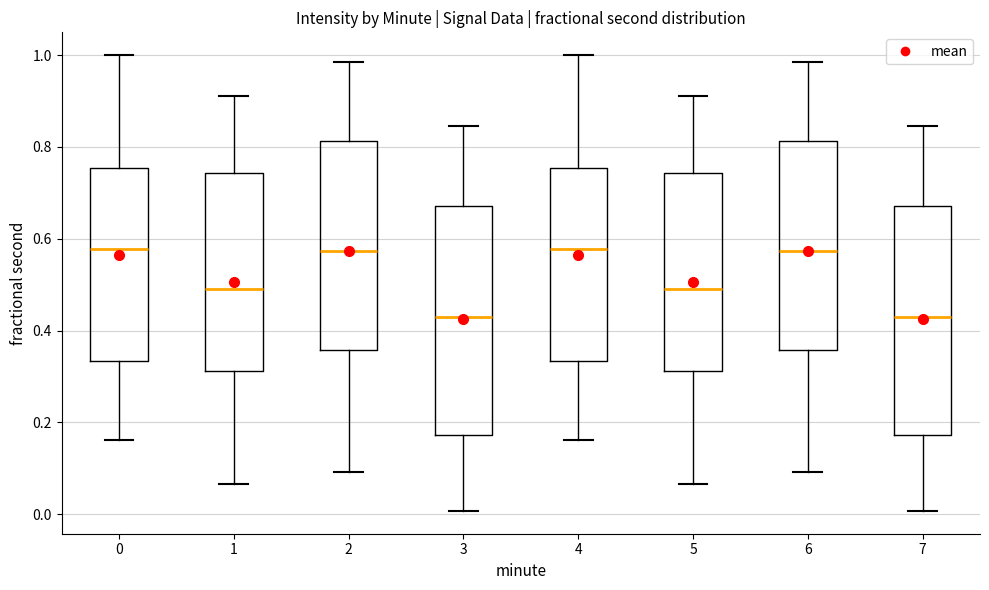

Reading left to right, read every box against the y-axis: the position of its median line, the range the box covers, and the ends of its whiskers. The values are not printed on the chart, so give them approximately, as read against the axis.

0: median 0.58, box 0.34 to 0.76, whiskers 0.16 to 1.00
1: median 0.50, box 0.32 to 0.74, whiskers 0.06 to 0.92
2: median 0.58, box 0.36 to 0.82, whiskers 0.10 to 0.98
3: median 0.42, box 0.18 to 0.68, whiskers 0.00 to 0.84
4: median 0.58, box 0.34 to 0.76, whiskers 0.16 to 1.00
5: median 0.50, box 0.32 to 0.74, whiskers 0.06 to 0.92
6: median 0.58, box 0.36 to 0.82, whiskers 0.10 to 0.98
7: median 0.42, box 0.18 to 0.68, whiskers 0.00 to 0.84